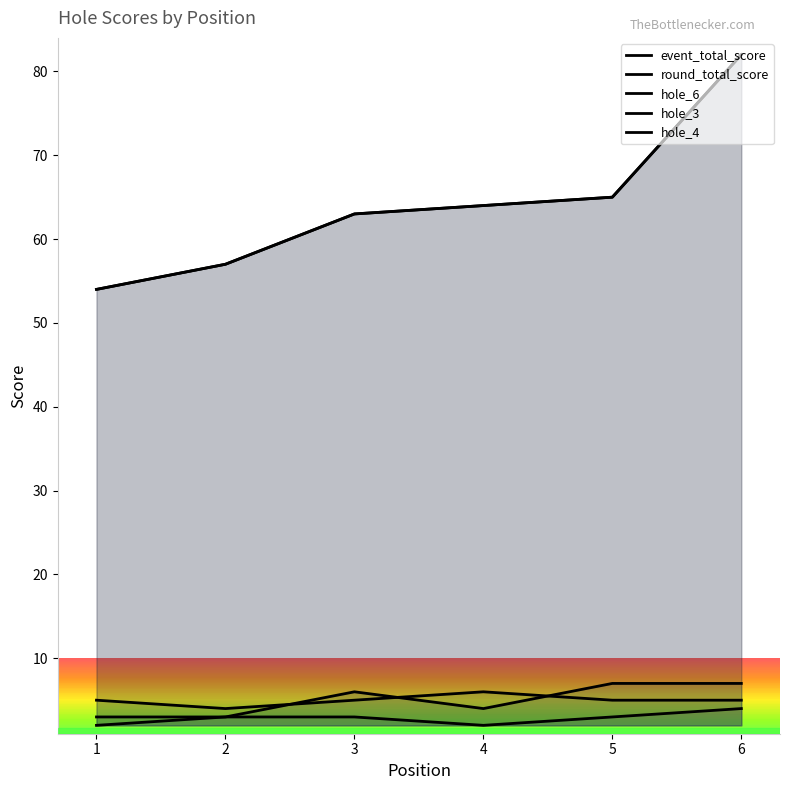

How many lines are shown in the chart?

5